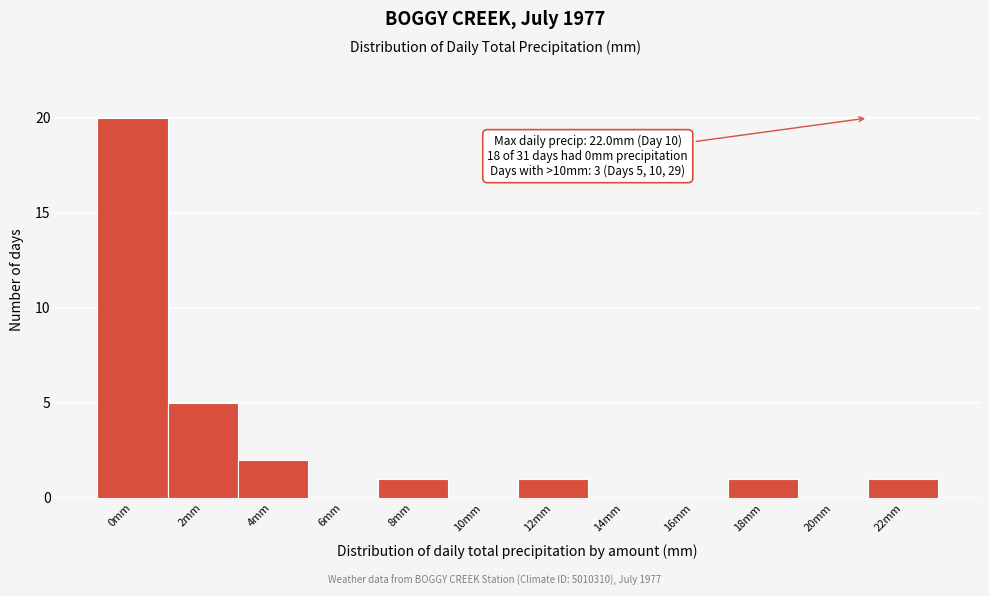

Reading right to left, transcribe all the data shown in this chart.

22mm=1	20mm=0	18mm=1	16mm=0	14mm=0	12mm=1	10mm=0	8mm=1	6mm=0	4mm=2	2mm=5	0mm=20